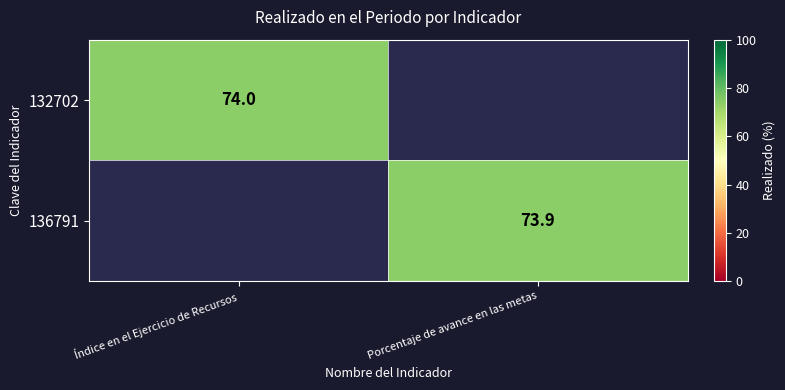

True or false: 136791 has a value of 36.4 at Porcentaje de avance en las metas.

False